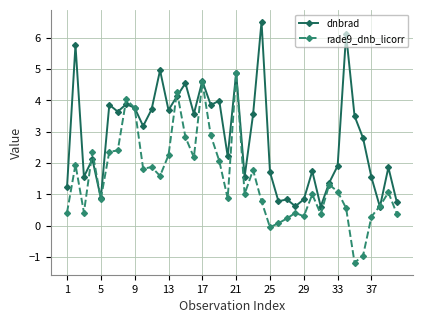

What is the greatest value displayed?

6.5